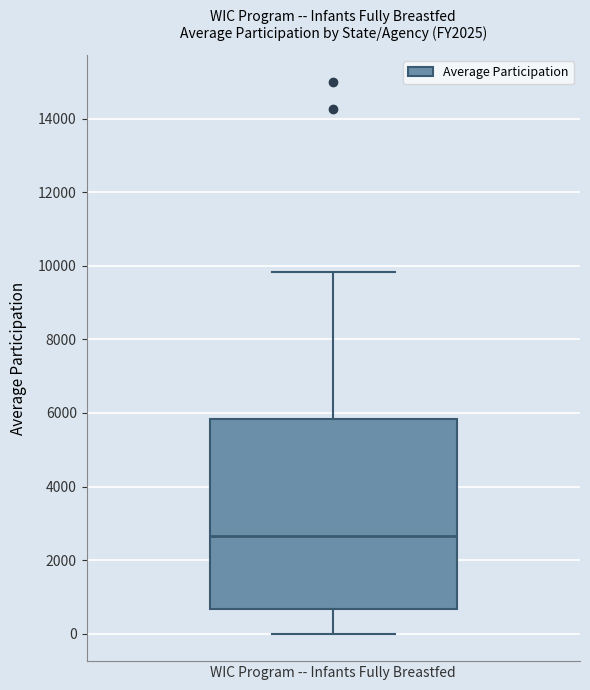

Transcribe this box plot: give where the median line is, the range the box spans, and where the two whiskers end, as read against the y-axis. The values are not printed on the chart, so give them approximately, as read against the axis.

median 2600, box 600 to 5800, whiskers 0 to 9800